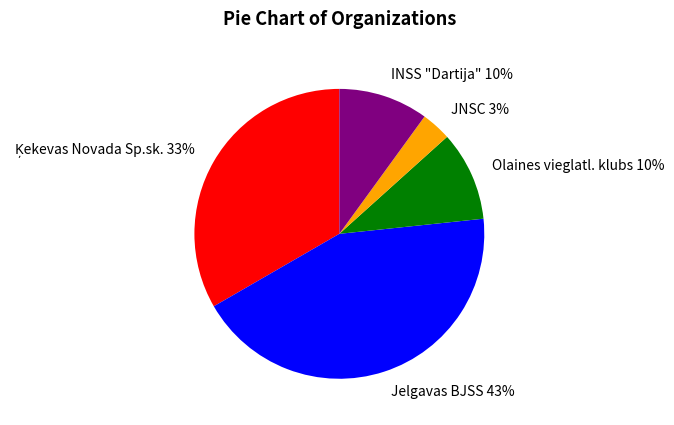

To the nearest percent, what percentage of the pie is Jelgavas BJSS?

43%